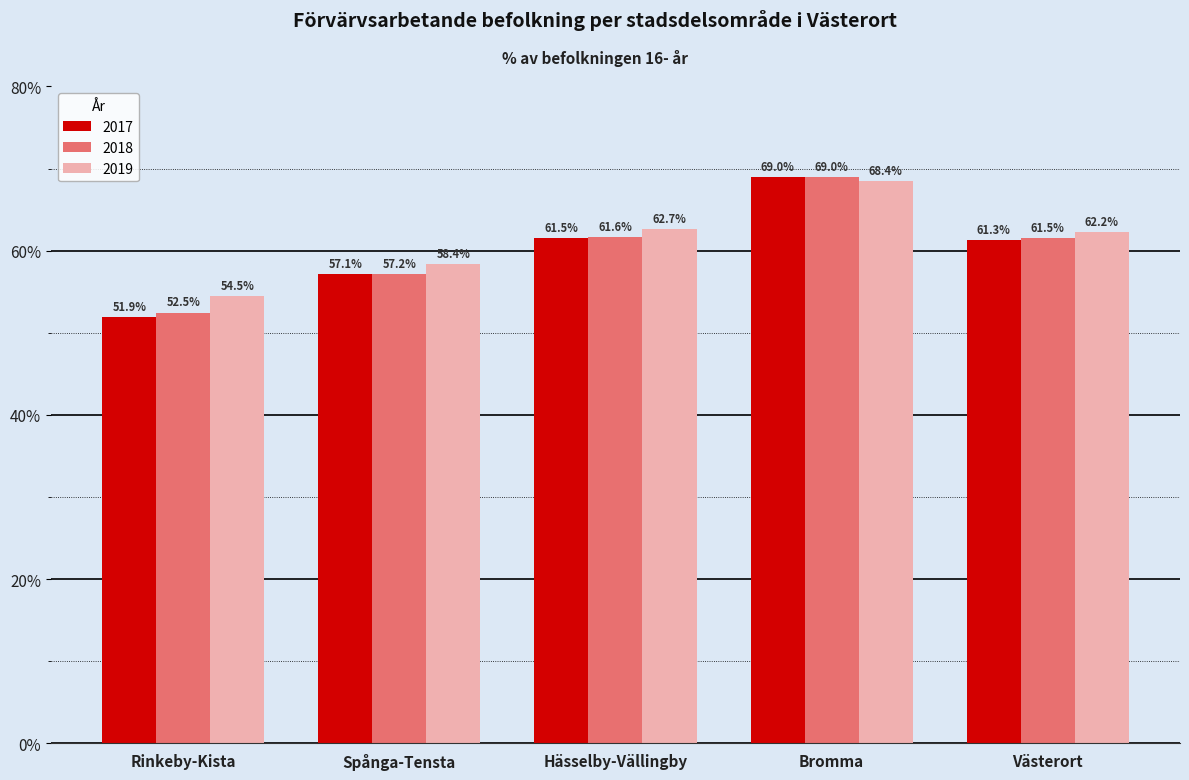

The value of 2019 at Västerort is 62.2. True or false?

True